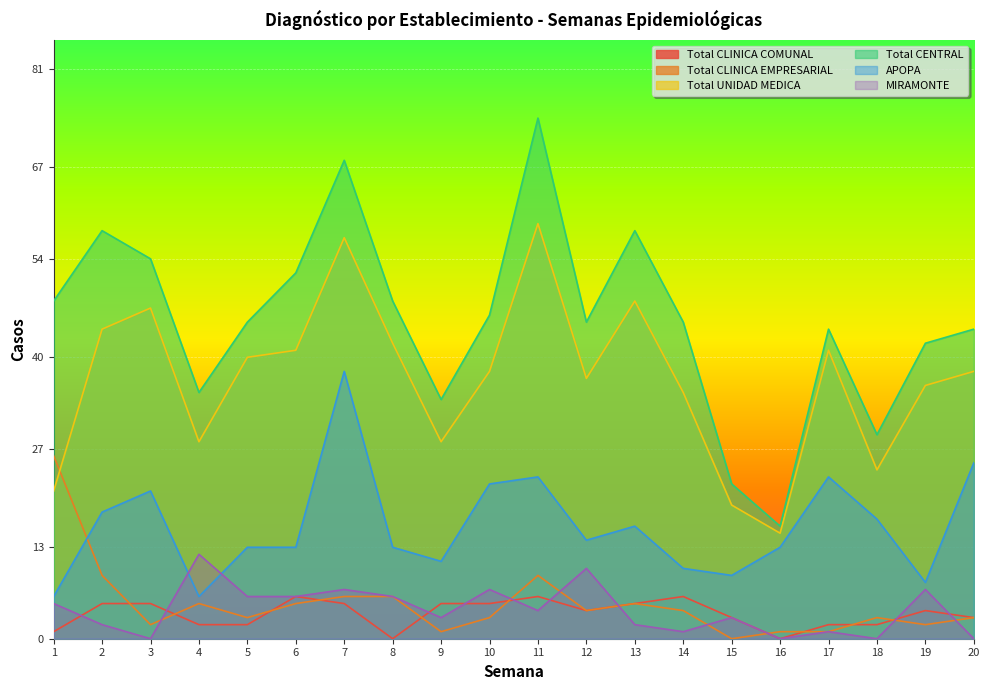

How many lines are shown in the chart?

6